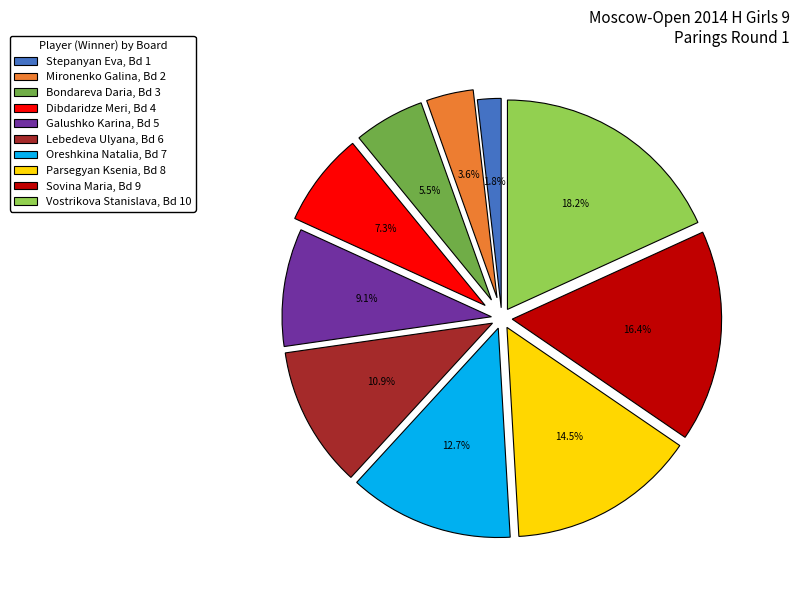

How many segments does this pie chart have?

10